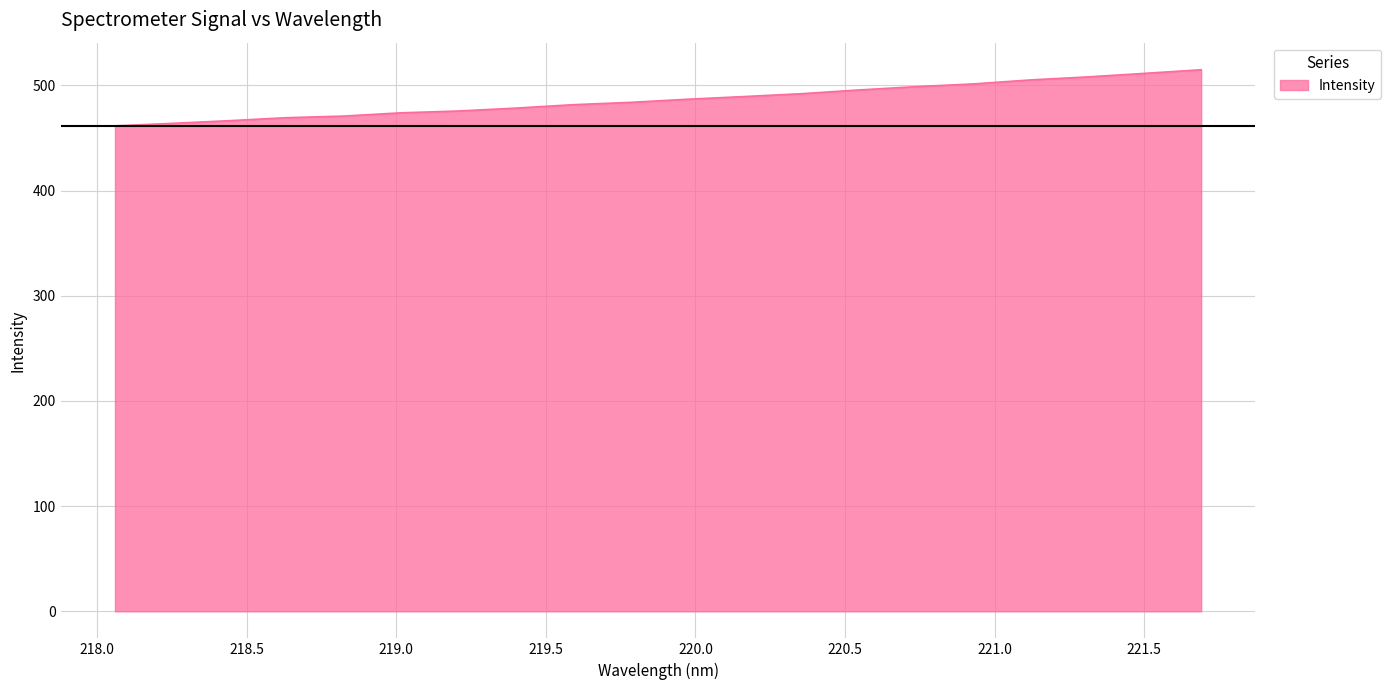

What is the maximum value shown in the chart?

514.9